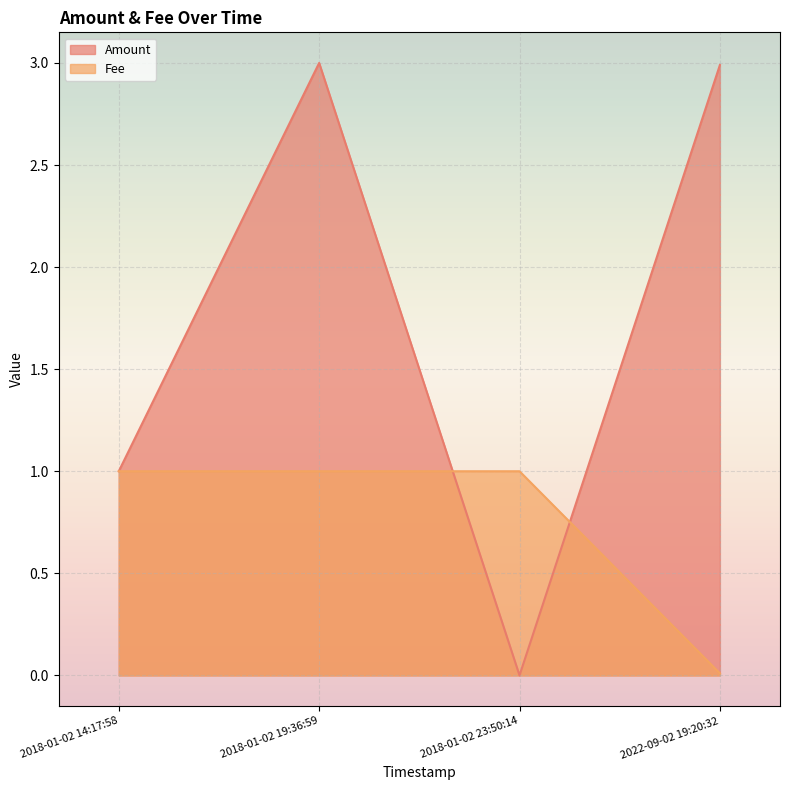

The value of Amount at 2022-09-02 19:20:32 is 0.8. True or false?

False